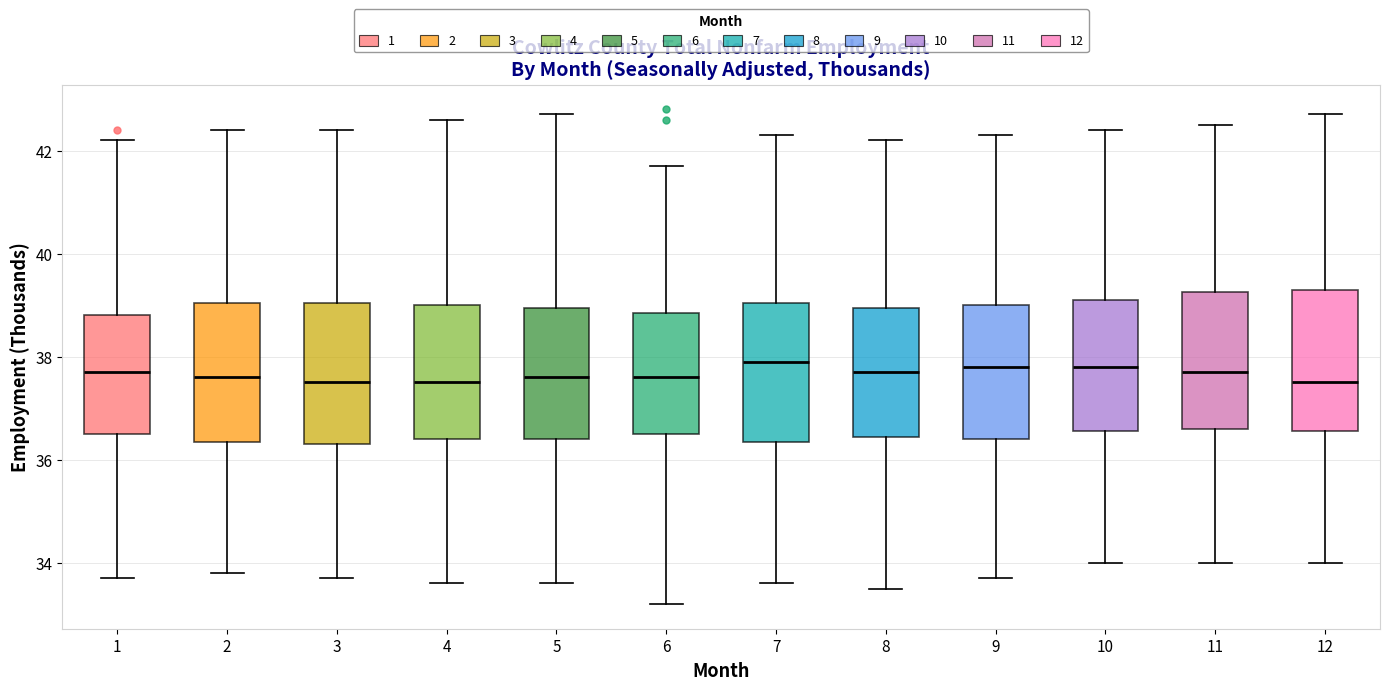

Reading left to right, transcribe this box plot: for each box, give where its median line is, the range the box spans, and where its two whiskers end, as read against the y-axis. The values are not printed on the chart, so give them approximately, as read against the axis.

1: median 37.8, box 36.6 to 38.8, whiskers 33.8 to 42.2
2: median 37.6, box 36.4 to 39.0, whiskers 33.8 to 42.4
3: median 37.6, box 36.4 to 39.0, whiskers 33.8 to 42.4
4: median 37.6, box 36.4 to 39.0, whiskers 33.6 to 42.6
5: median 37.6, box 36.4 to 39.0, whiskers 33.6 to 42.8
6: median 37.6, box 36.6 to 38.8, whiskers 33.2 to 41.8
7: median 38.0, box 36.4 to 39.0, whiskers 33.6 to 42.4
8: median 37.8, box 36.4 to 39.0, whiskers 33.6 to 42.2
9: median 37.8, box 36.4 to 39.0, whiskers 33.8 to 42.4
10: median 37.8, box 36.6 to 39.2, whiskers 34.0 to 42.4
11: median 37.8, box 36.6 to 39.2, whiskers 34.0 to 42.6
12: median 37.6, box 36.6 to 39.4, whiskers 34.0 to 42.8